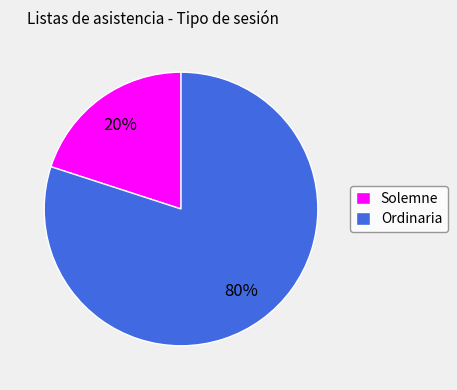

Is there any slice that represents more than half of the pie?

Yes